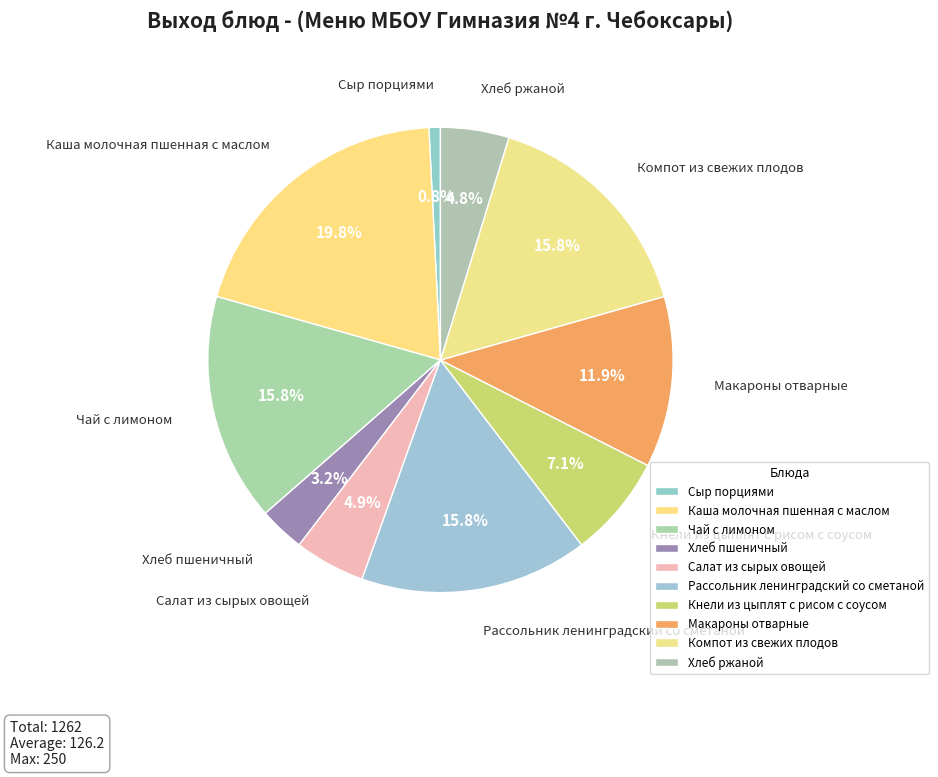

Combined, do Хлеб ржаной and Хлеб пшеничный account for over 50%?

No